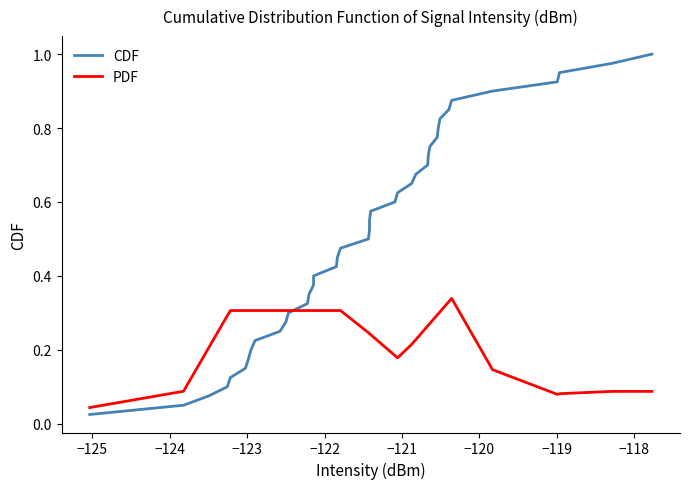

True or false: PDF and CDF intersect in this chart.

True